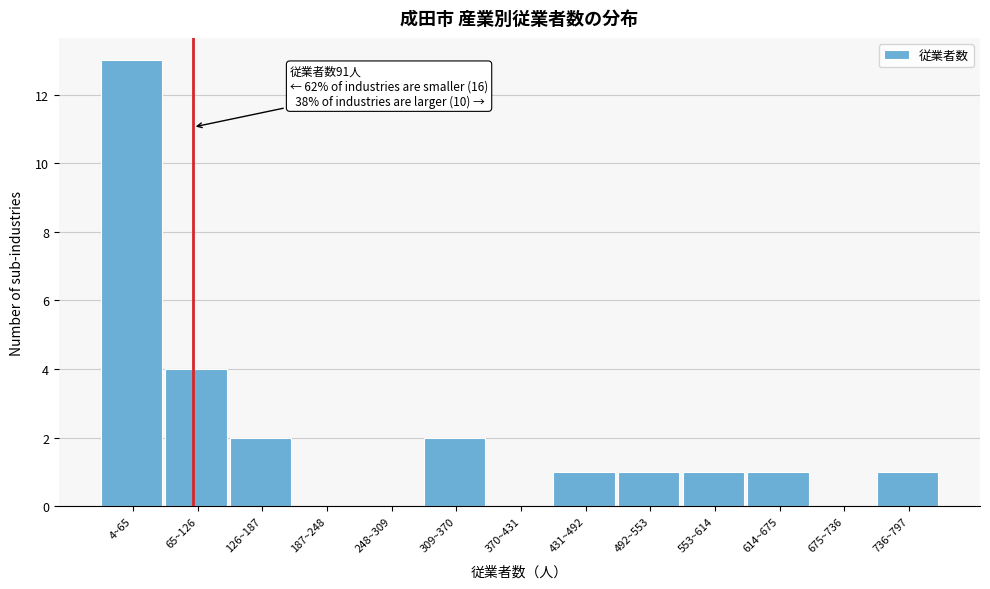

Reading left to right, extract all data points from this chart.

4~65=13	65~126=4	126~187=2	187~248=0	248~309=0	309~370=2	370~431=0	431~492=1	492~553=1	553~614=1	614~675=1	675~736=0	736~797=1